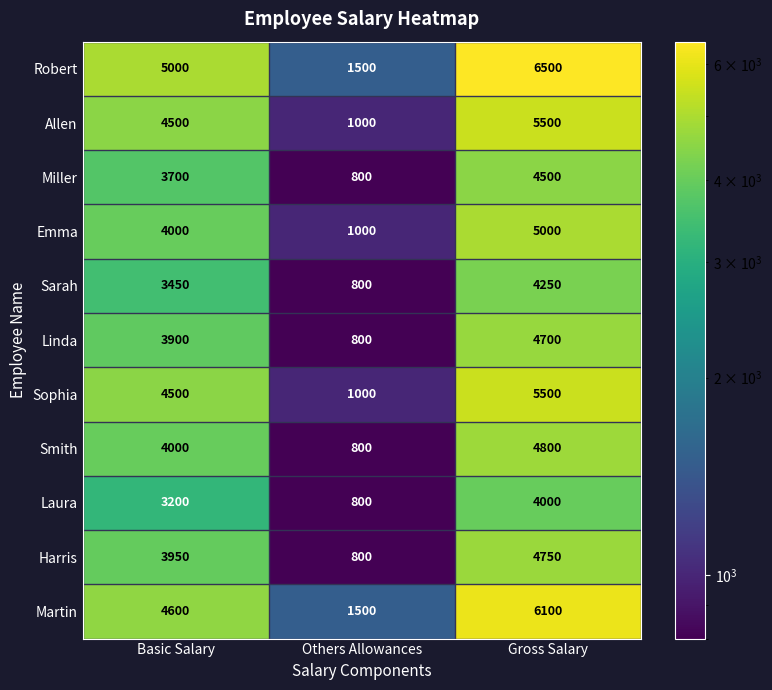

What is the sum of the Harris values at Others Allowances and Basic Salary?

4750